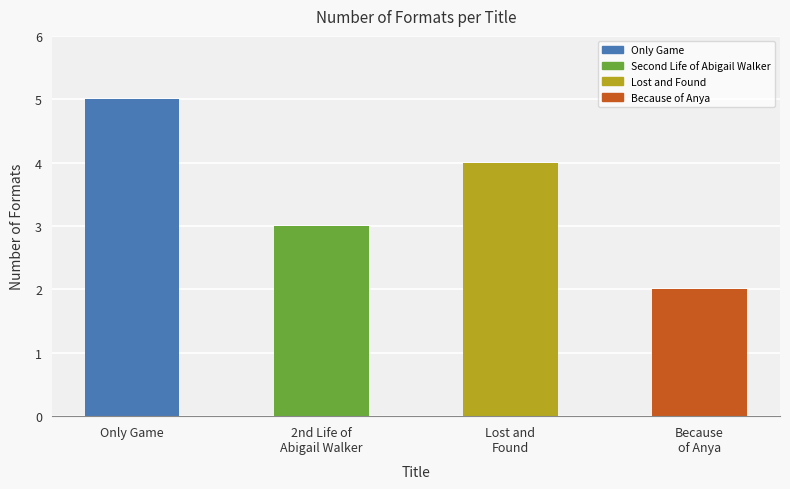

True or false: the data shows 8 at Only Game.

False